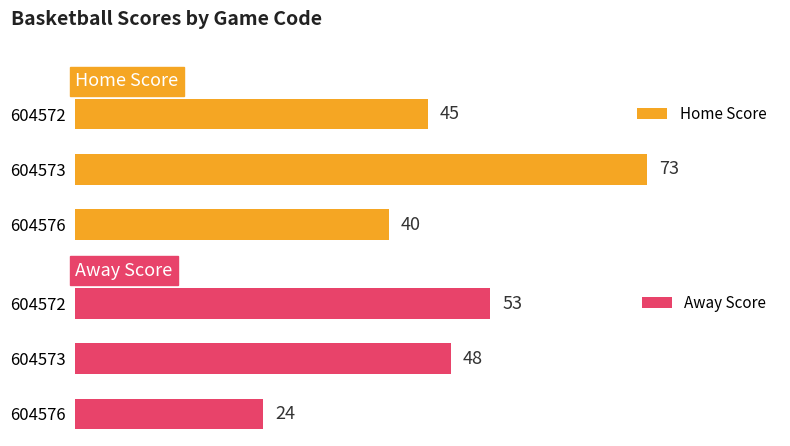

At 604576, list the series in order from smallest to largest.

Away Score, Home Score